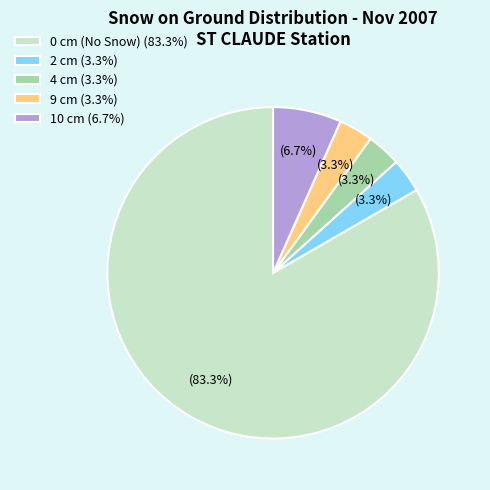

To the nearest percent, what is the average slice percentage?

20%